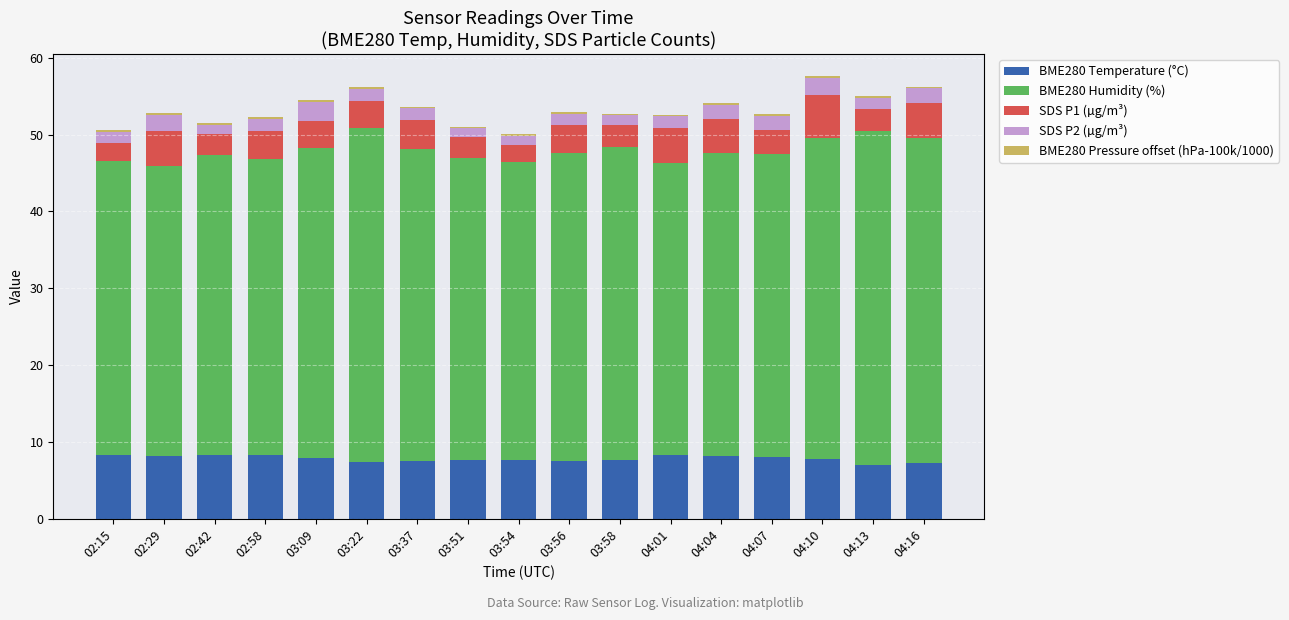

True or false: BME280 Temperature (°C) has a value of 3.1 at 03:51.

False